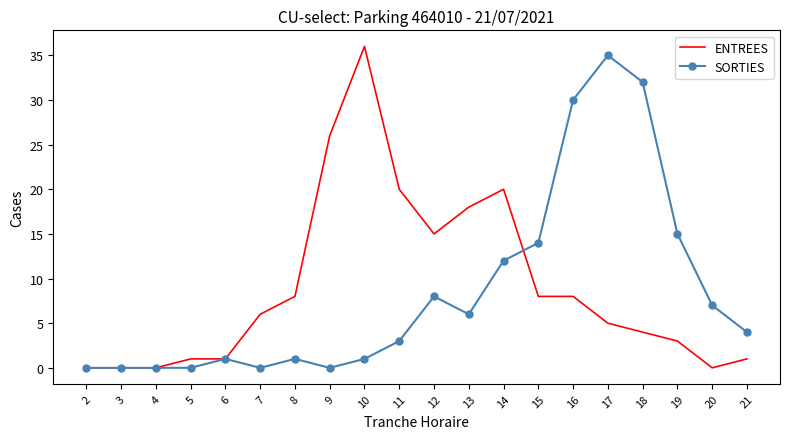

At which category is the sum across all series the highest?

17